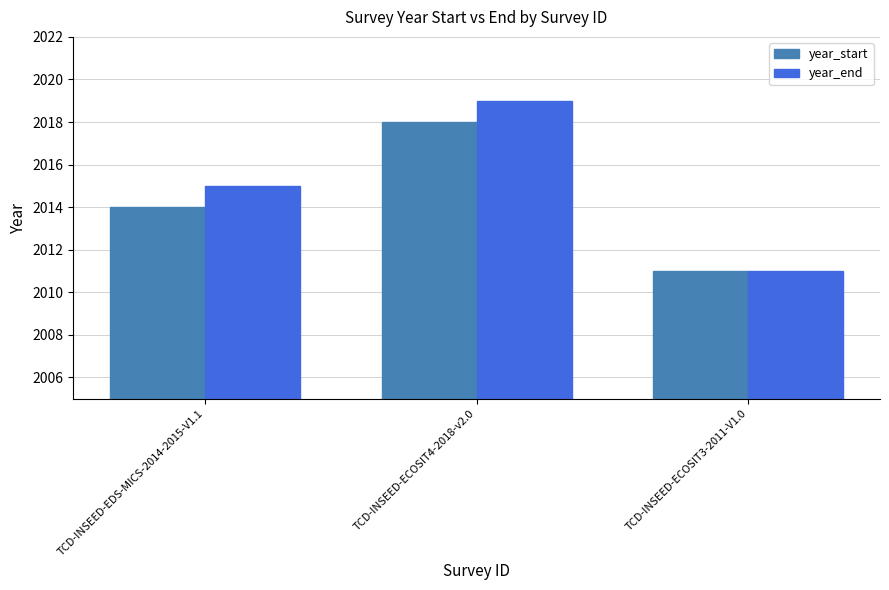

Reading left to right, what are all the values shown in this chart?

year_start: 2014	2018	2011
year_end: 2015	2019	2011